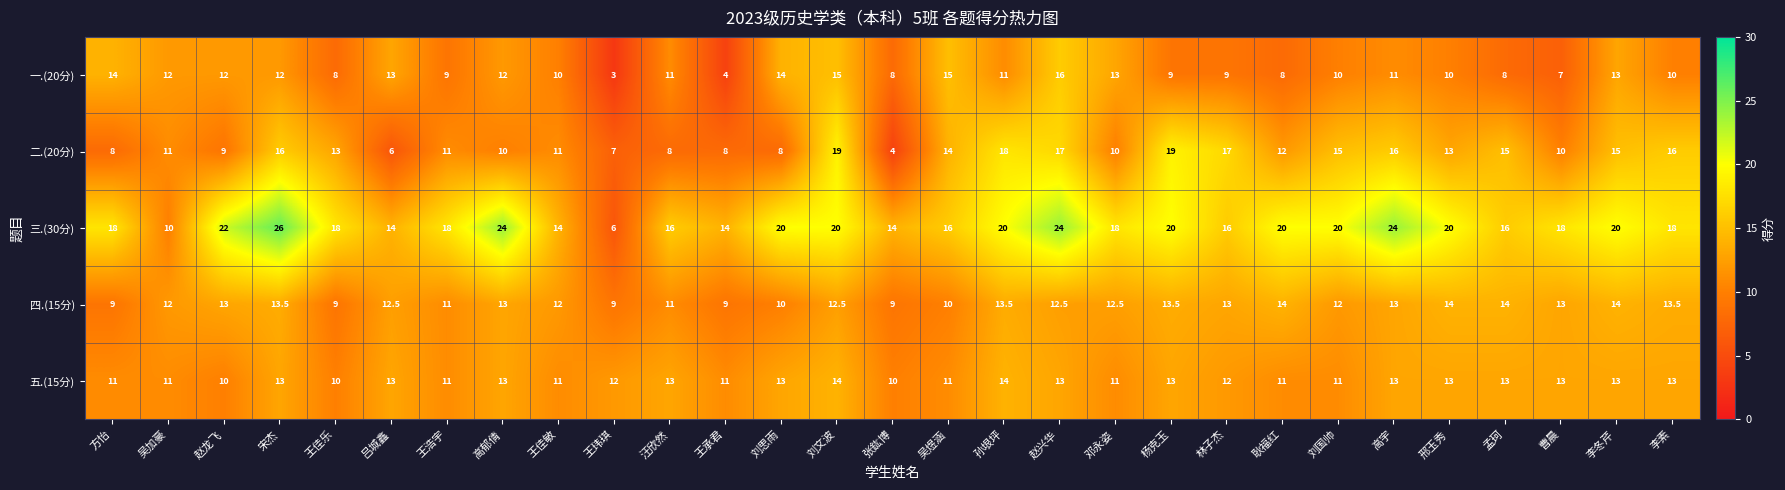

Is it true that 五.(15分) equals 16.5 at 张鈜博?

False